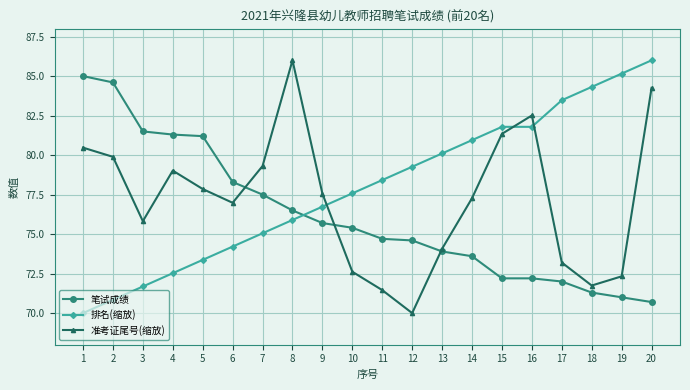

The value of 排名(缩放) at 10 is 106.9. True or false?

False